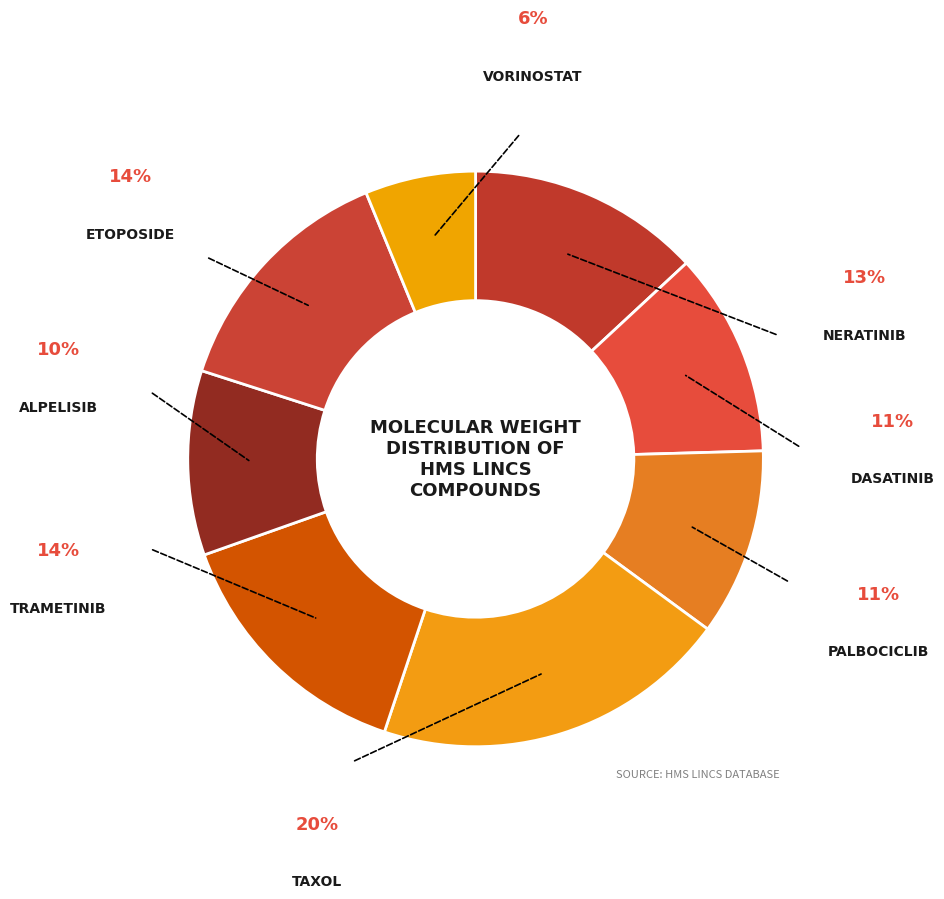

Rank the categories by value from highest to lowest.

Taxol, Trametinib, Etoposide, Neratinib, Dasatinib, Palbociclib, Alpelisib, Vorinostat